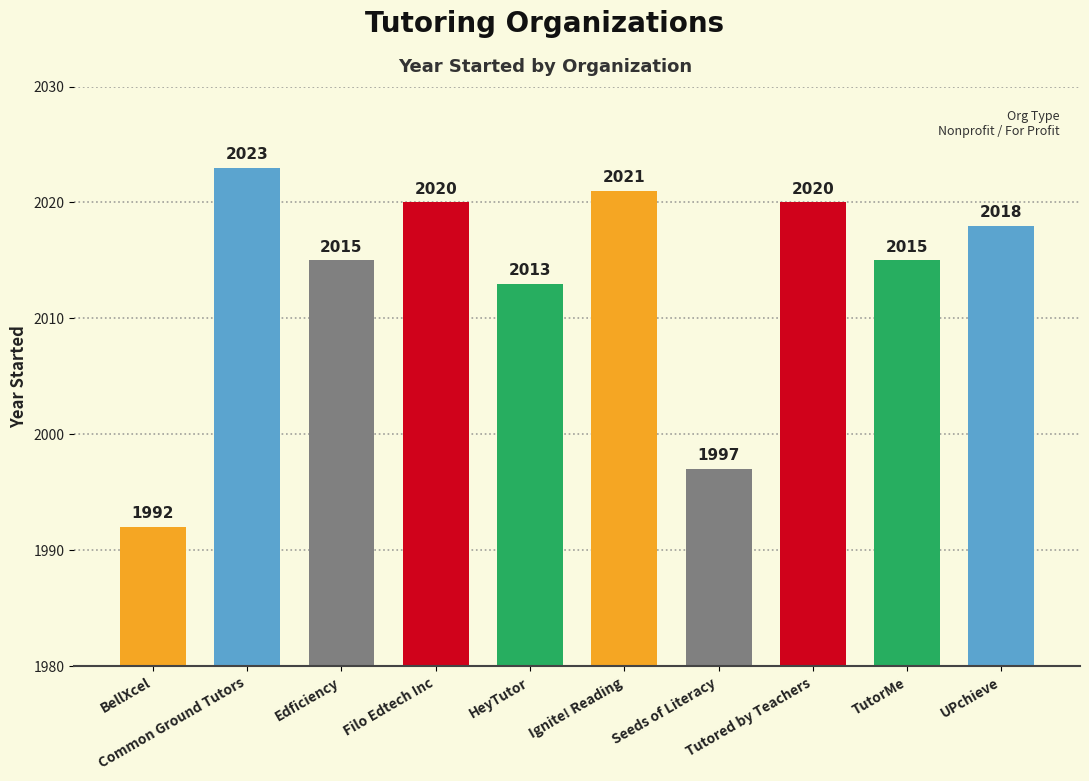

What is the value of the 7th bar from the left?

1997